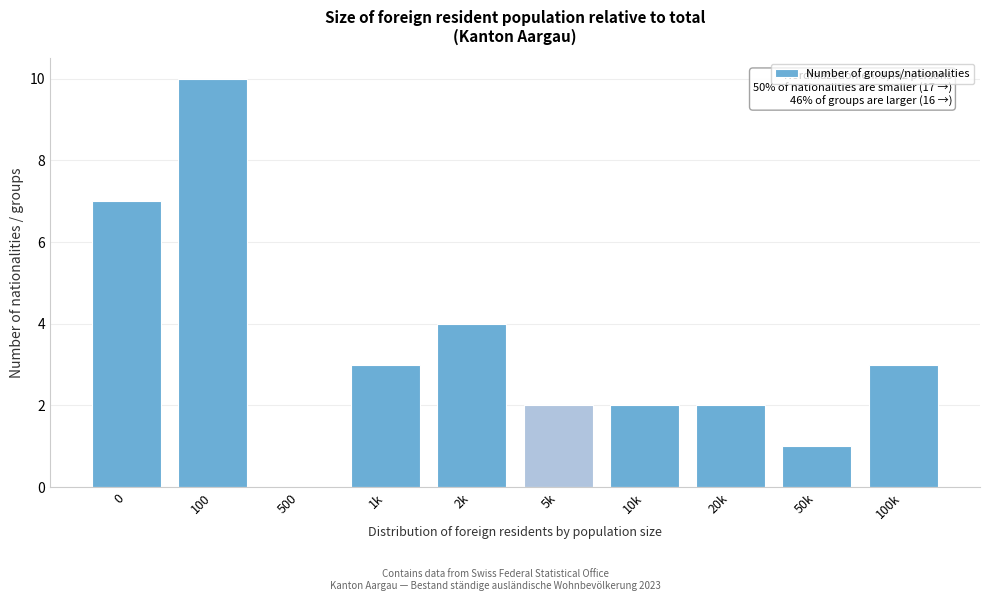

Reading left to right, extract all data points from this chart.

0=7	100=10	500=0	1k=3	2k=4	5k=2	10k=2	20k=2	50k=1	100k=3